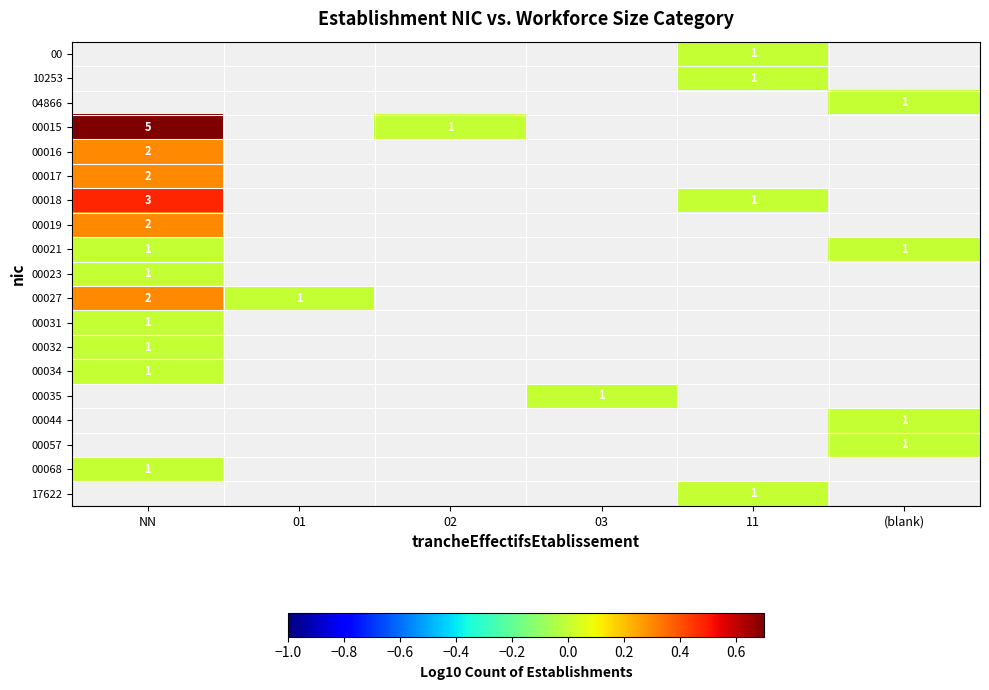

True or false: 00019 has a value of 1 at NN.

False